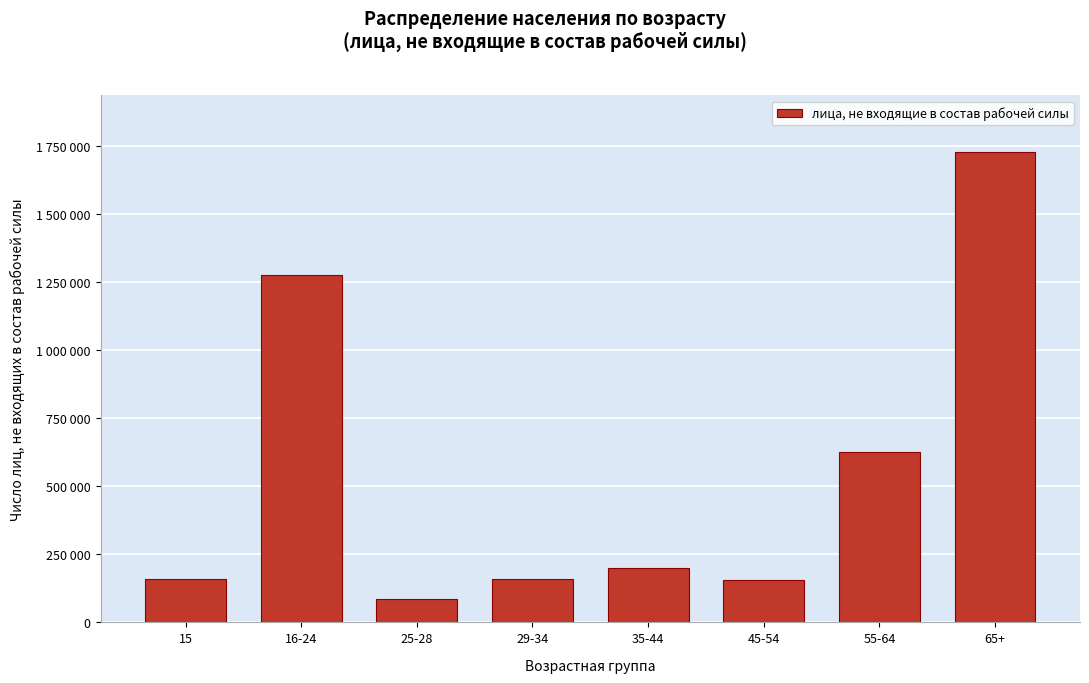

Does the chart contain any negative values?

No